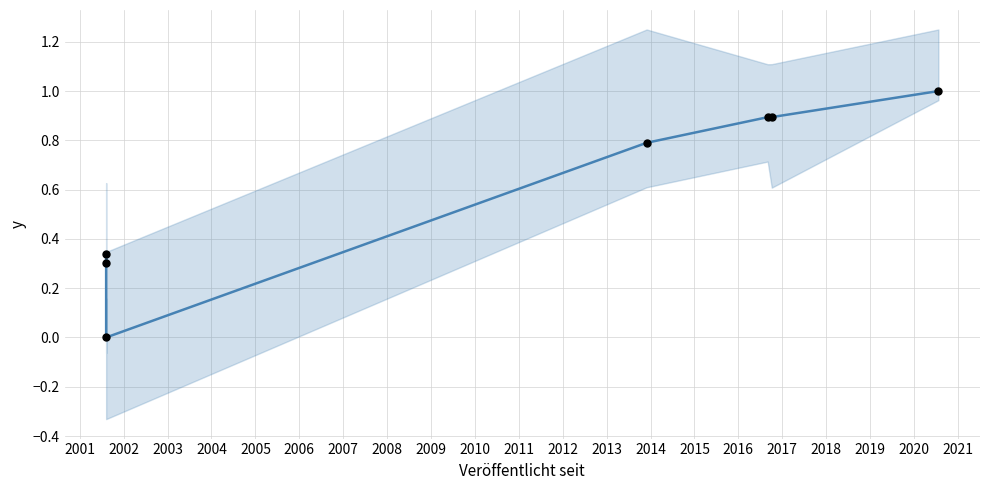

Which series has the largest total across all categories?

Lost Art ID (normalized)